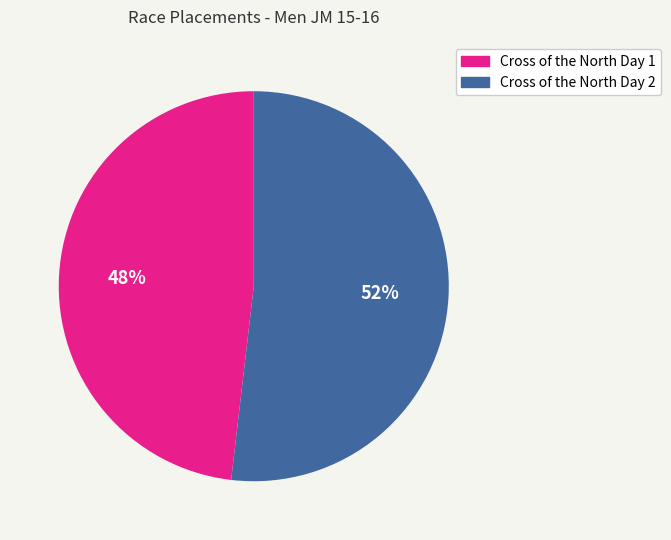

To the nearest percent, what is the average slice percentage?

50%